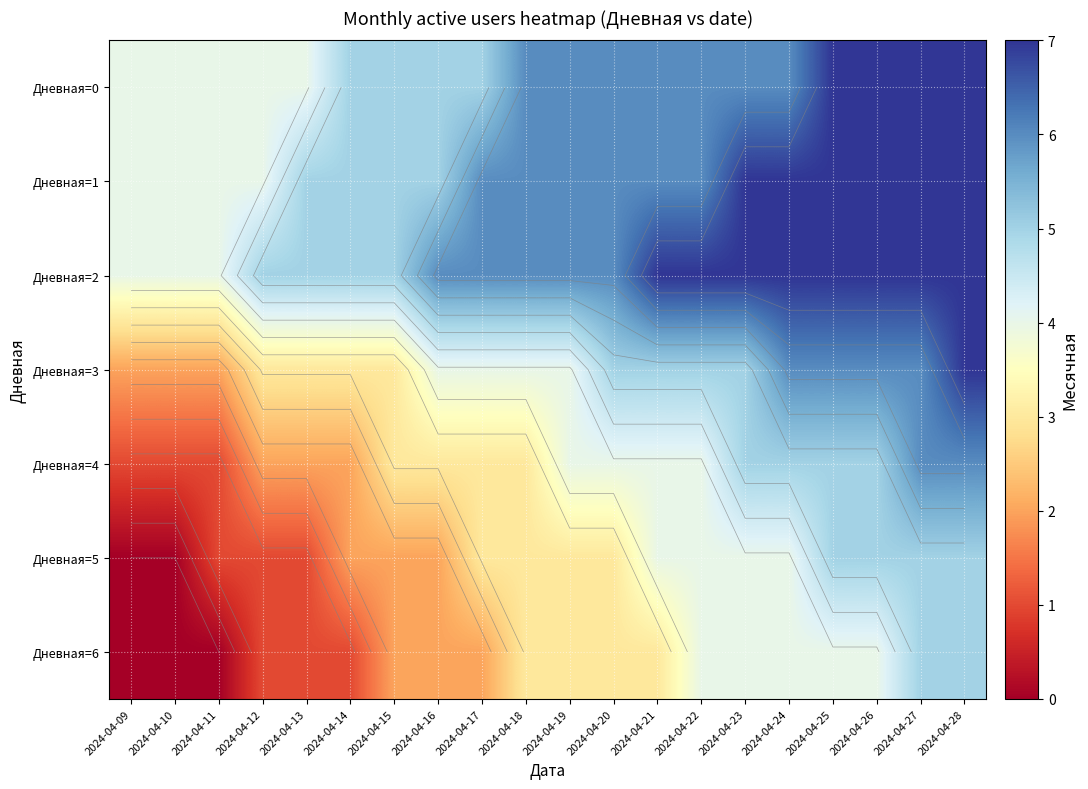

What is the average value of the Дневная=2 series?

6